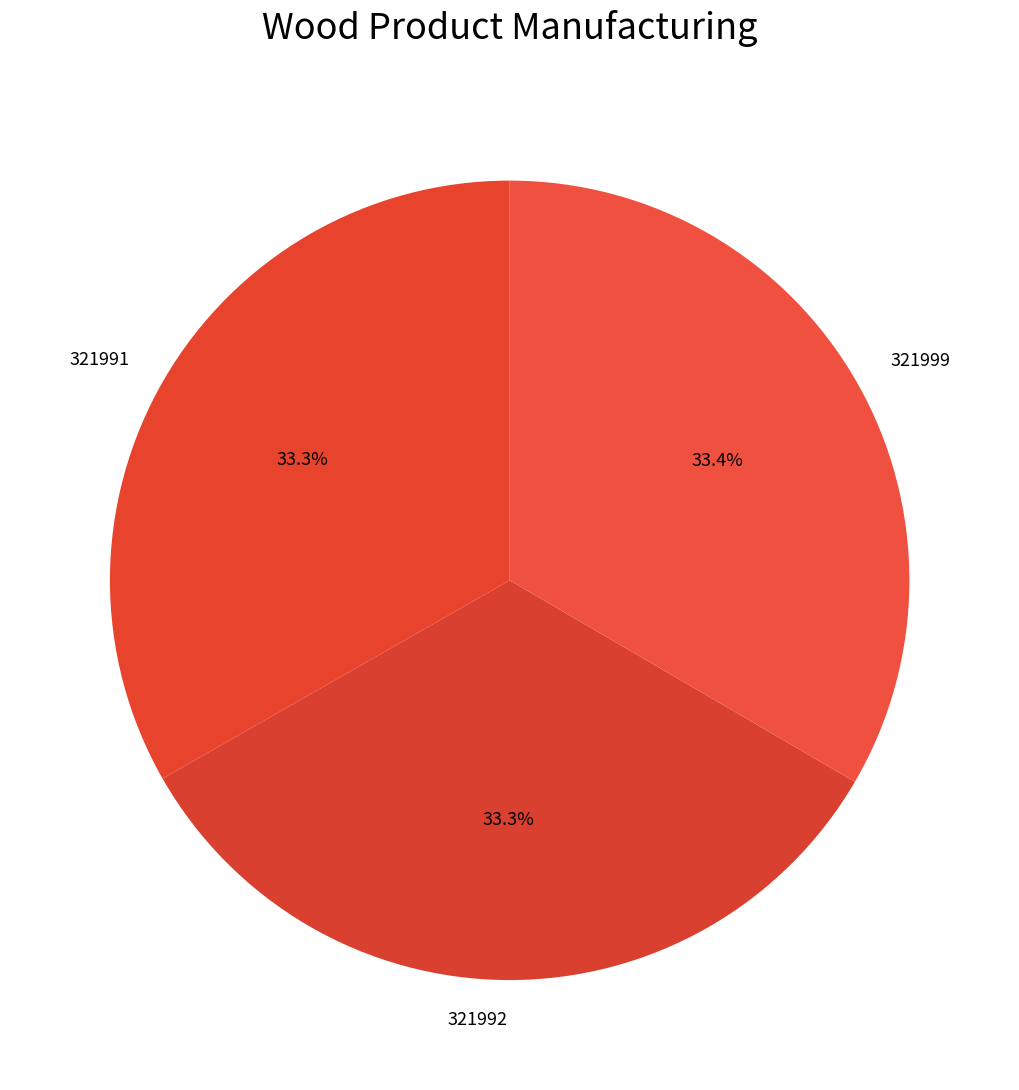

Does any single category account for the majority?

No